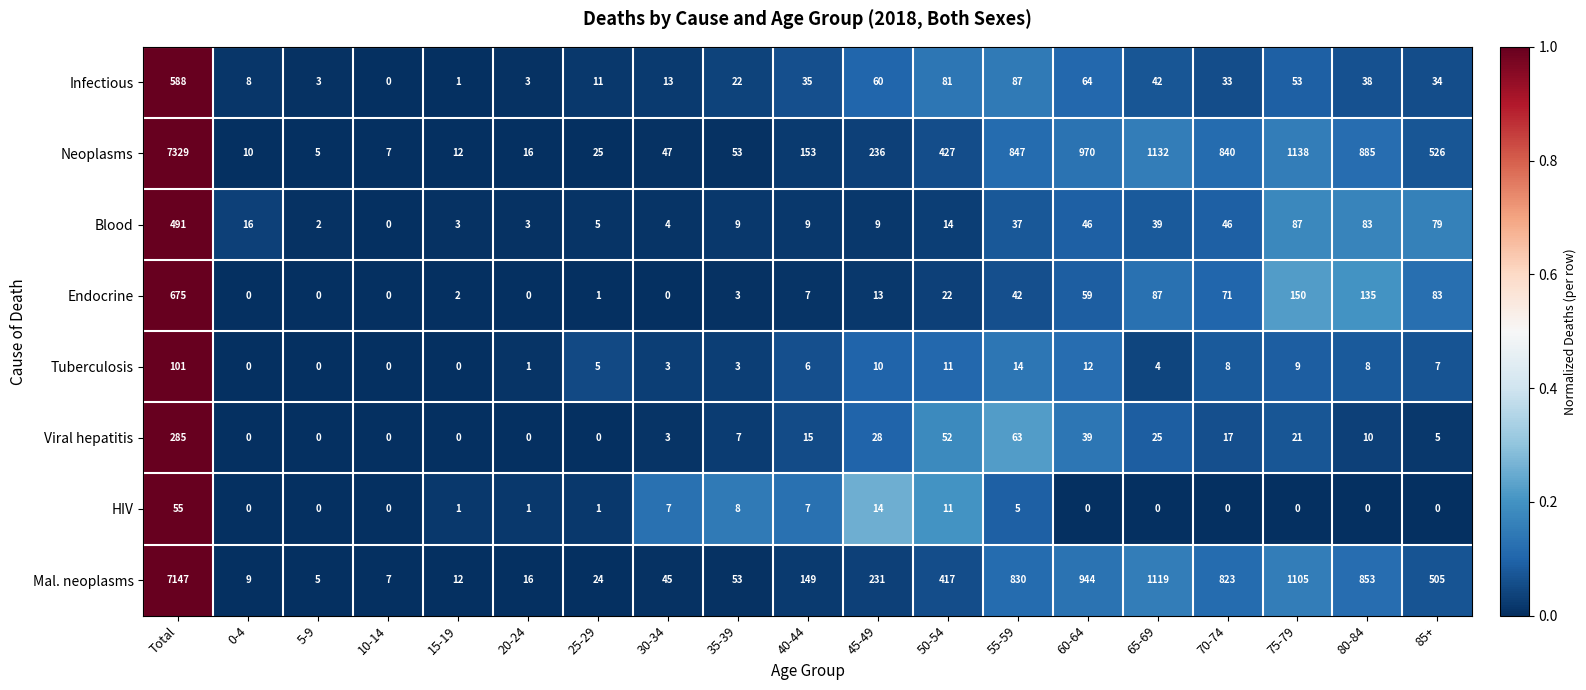

At how many categories does at least one series exceed 0?

19